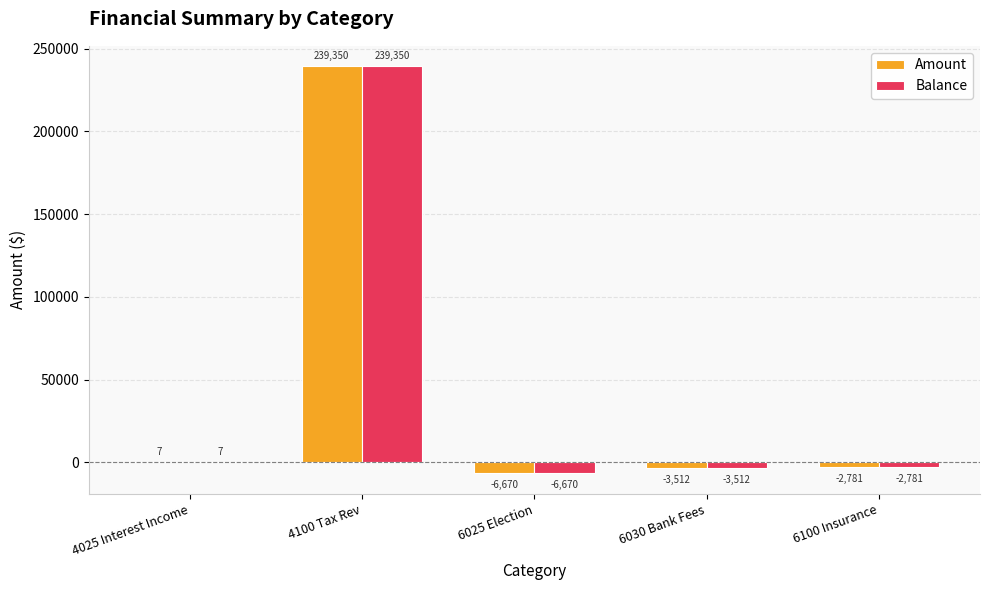

At which category is the sum across all series the highest?

4100 Tax Rev